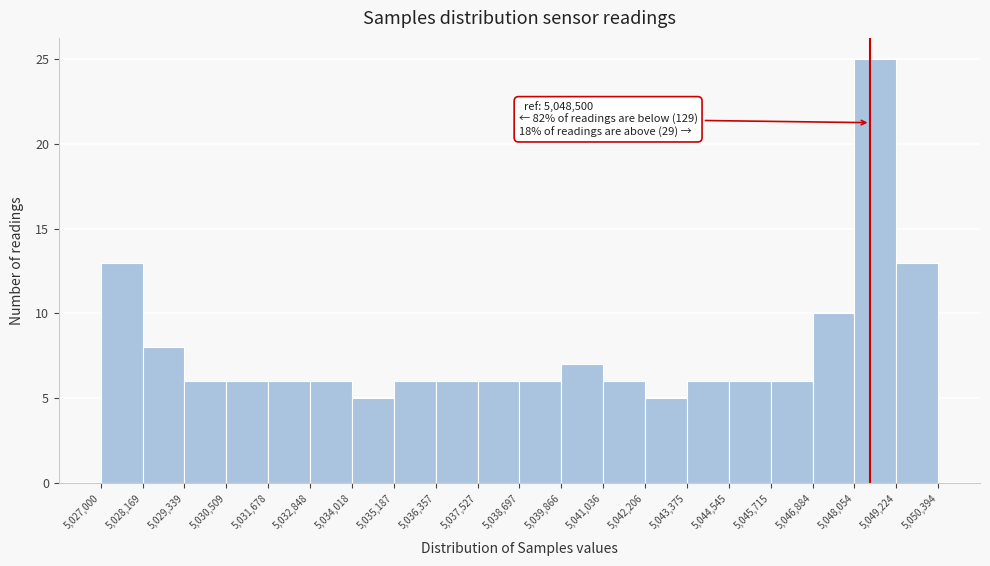

Which range on the x-axis has the tallest bar?

5,048,054 to 5,049,224